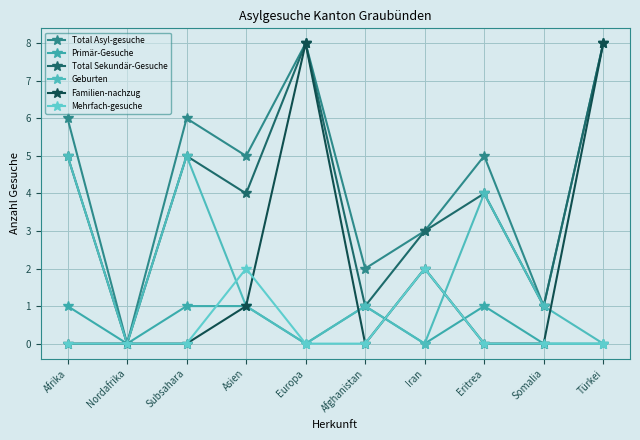

How many data points does each series have?

10